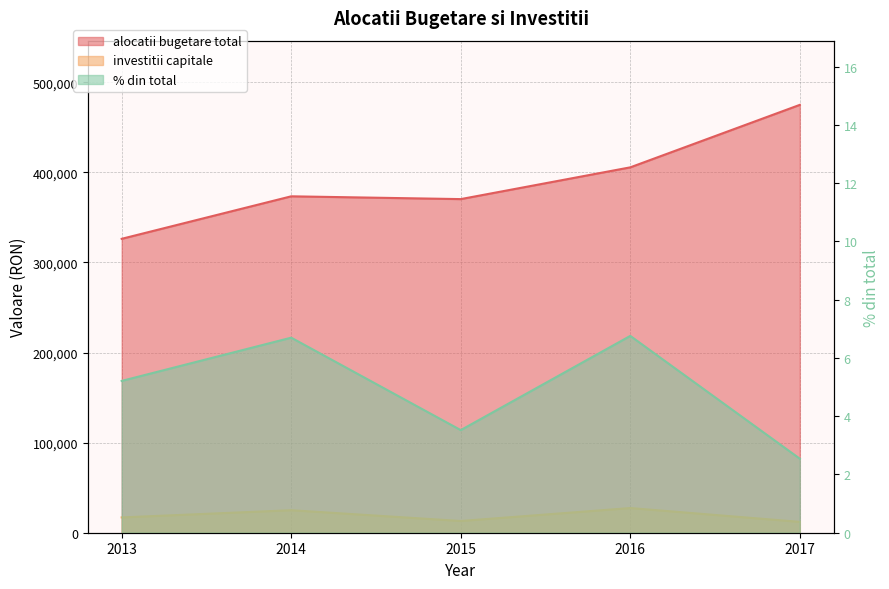

At which label is % din total closest to 4?

2015